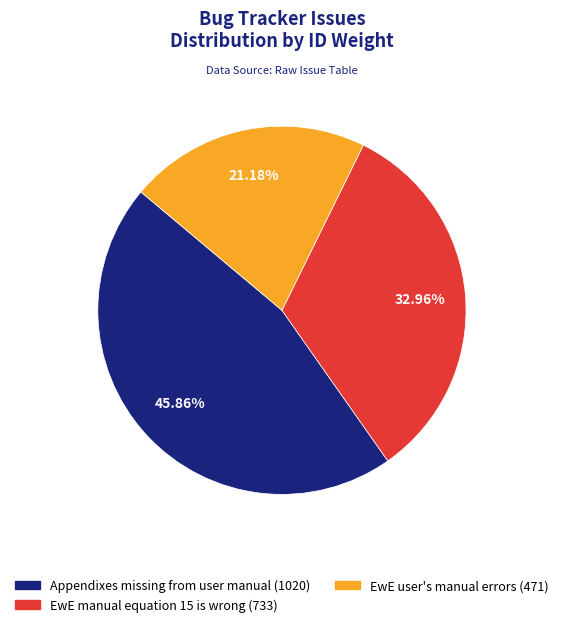

How many segments does this pie chart have?

3